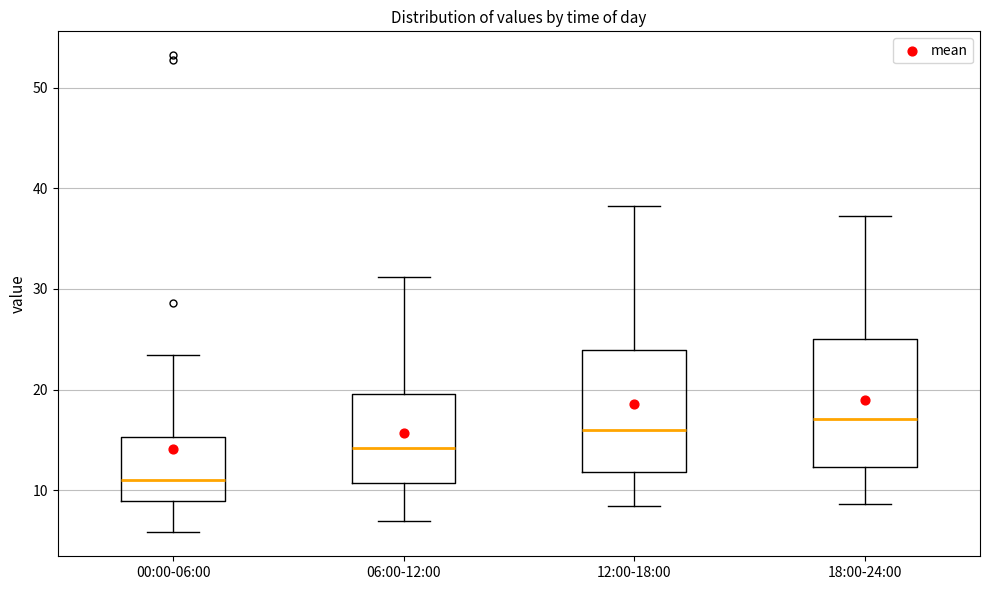

Which box's median line is the highest?

18:00-24:00